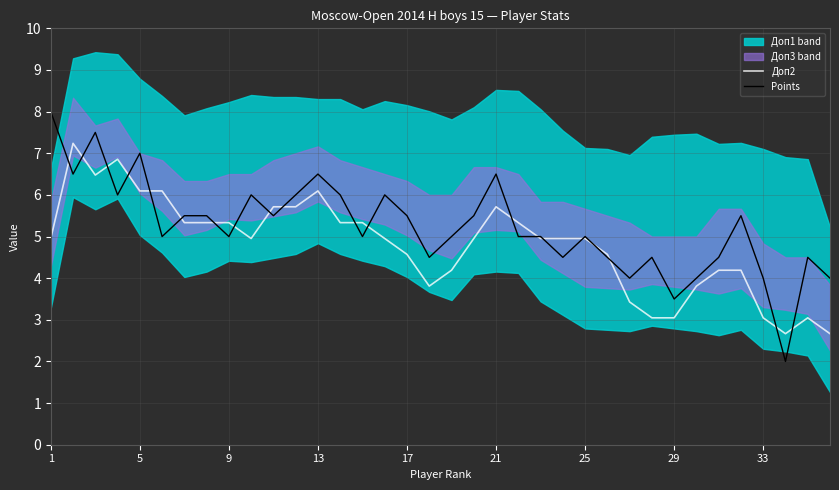

How many lines are shown in the chart?

2